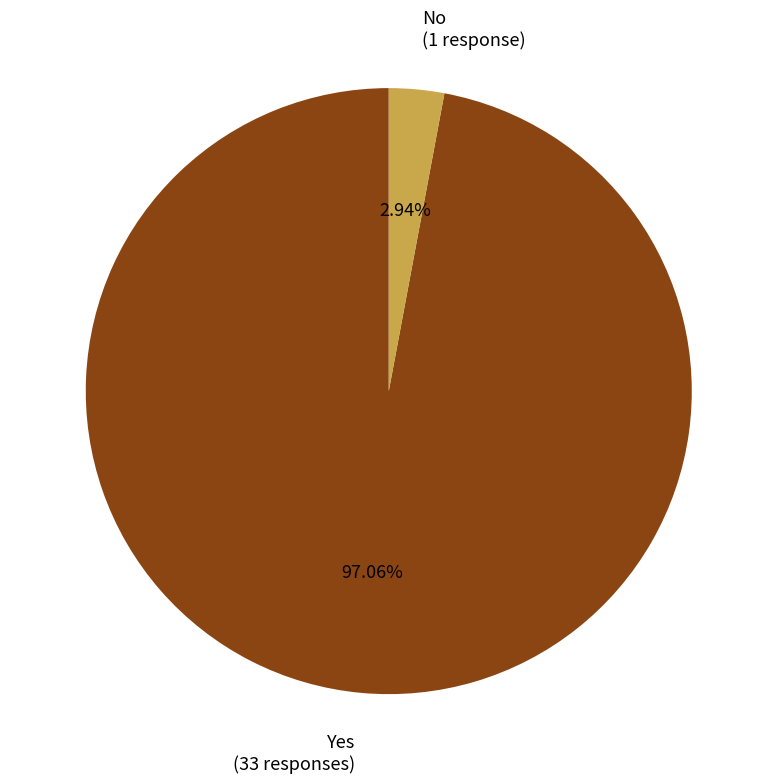

Is there any slice that represents more than half of the pie?

Yes